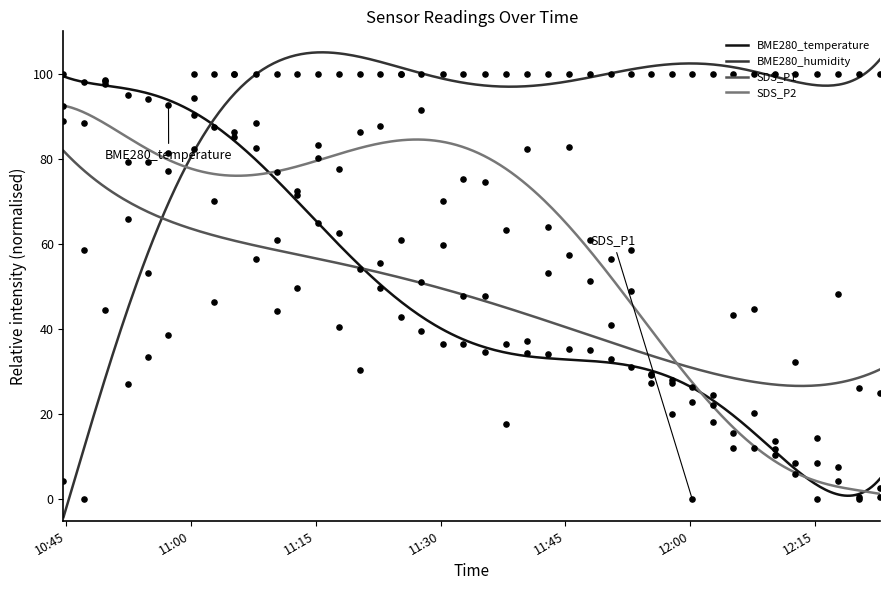

What is the maximum value for SDS_P2?

92.5